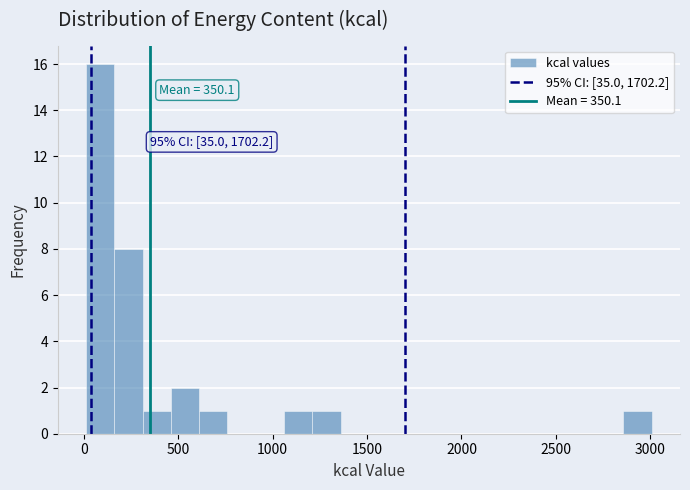

Read against the x-axis, roughly where is the centre of the tallest bar?

100